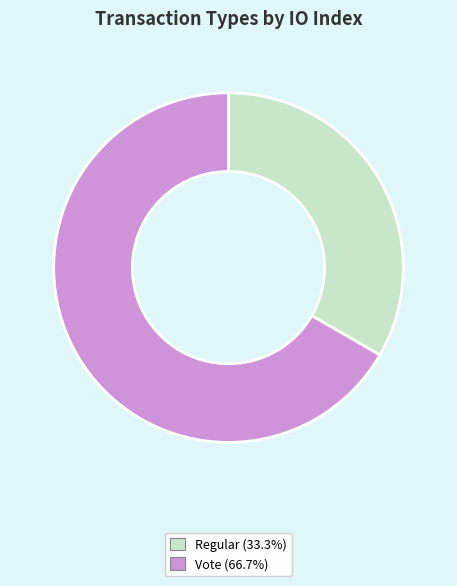

What is the ratio of the value at Vote to the value at Regular?

2.0